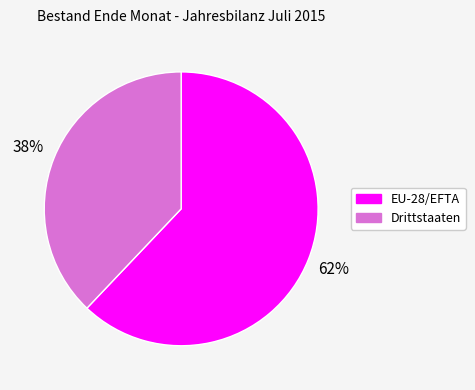

How many slices are in this pie chart?

2